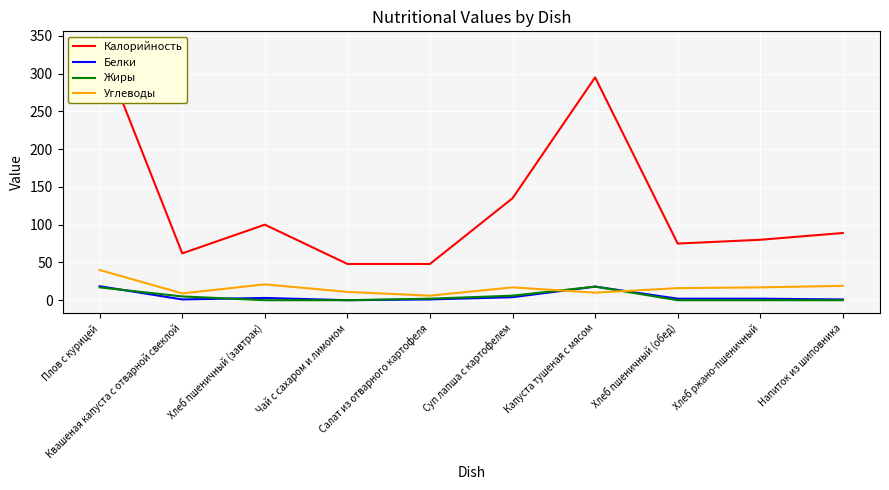

How many times do Белки and Жиры cross each other?

2